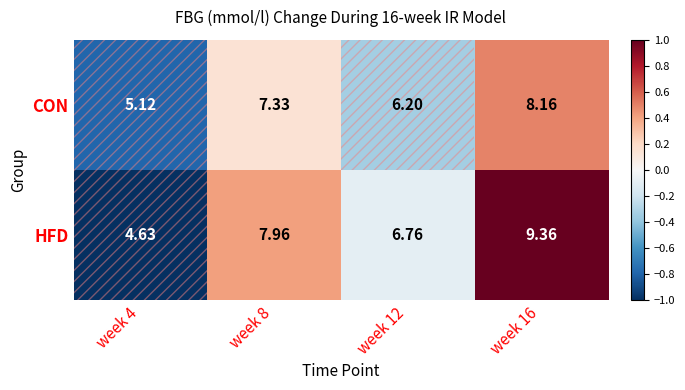

Is the value of HFD at week 4 greater than the value of CON at week 12?

No